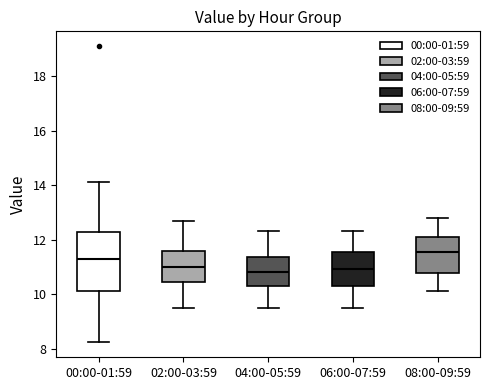

Reading left to right, transcribe this box plot: for each box, give where its median line is, the range the box spans, and where its two whiskers end, as read against the y-axis. The values are not printed on the chart, so give them approximately, as read against the axis.

00:00-01:59: median 11.4, box 10.2 to 12.2, whiskers 8.2 to 14.2
02:00-03:59: median 11.0, box 10.4 to 11.6, whiskers 9.6 to 12.6
04:00-05:59: median 10.8, box 10.2 to 11.4, whiskers 9.6 to 12.4
06:00-07:59: median 11.0, box 10.2 to 11.6, whiskers 9.6 to 12.4
08:00-09:59: median 11.6, box 10.8 to 12.2, whiskers 10.2 to 12.8